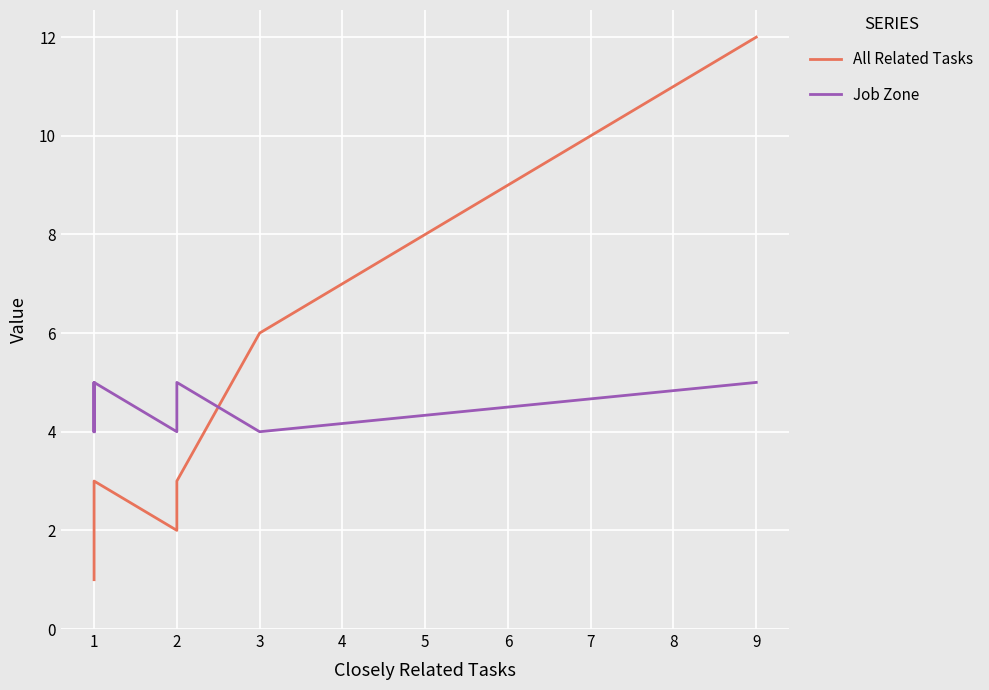

How many intersections are there between Job Zone and All Related Tasks?

1